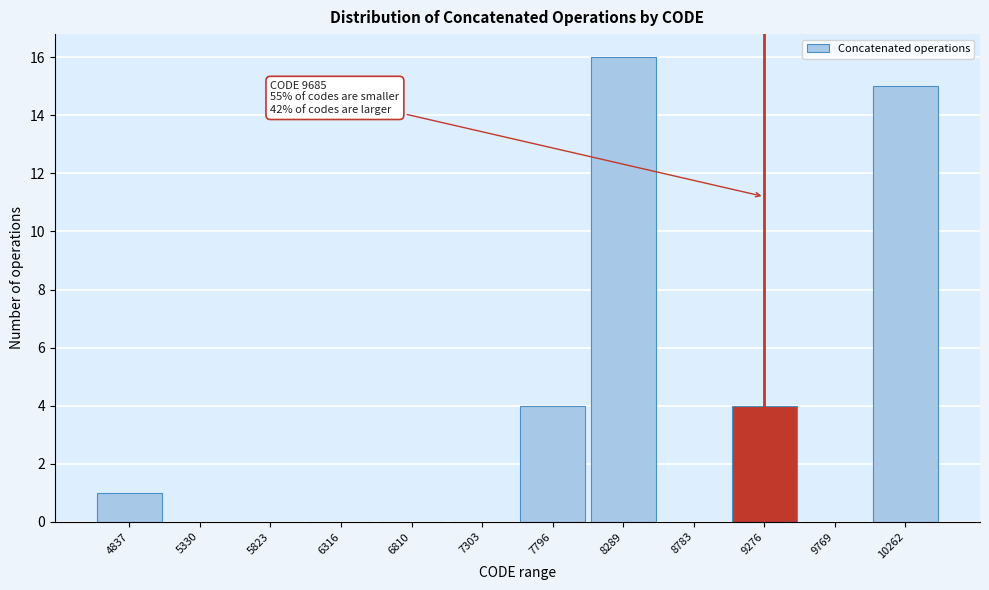

Reading left to right, transcribe all the data shown in this chart.

4837=1	5330=0	5823=0	6316=0	6810=0	7303=0	7796=4	8289=16	8783=0	9276=4	9769=0	10262=15